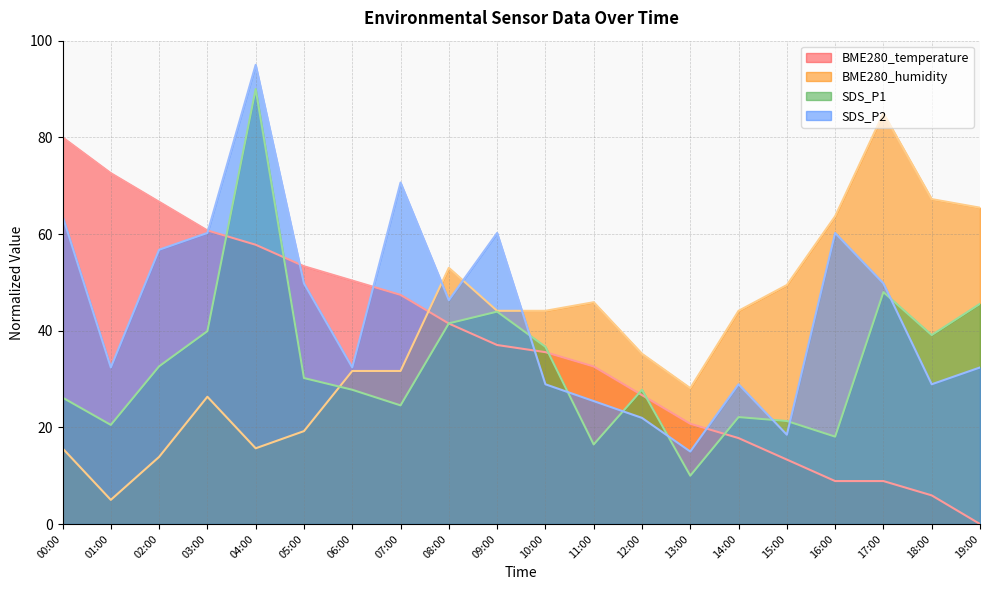

The value of SDS_P1 at 08:00 is 10.0. True or false?

False